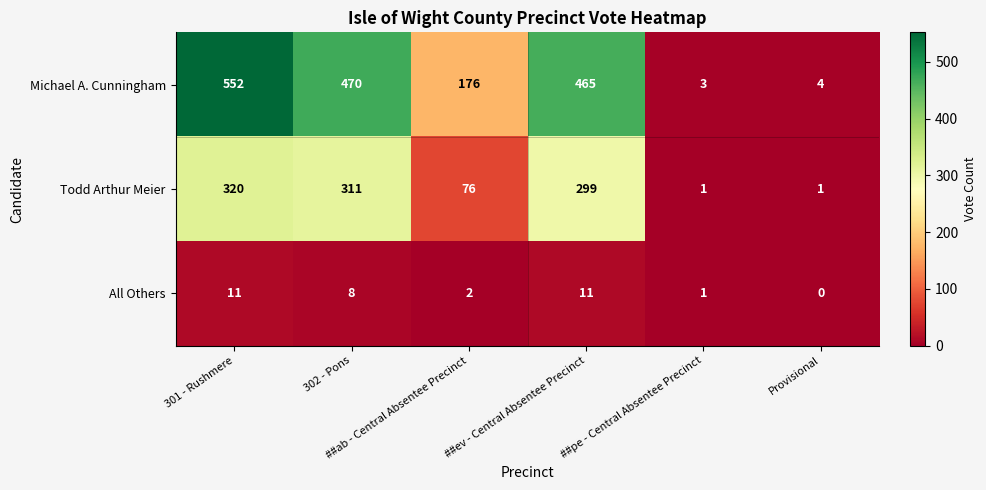

Count the number of categories in the chart.

6